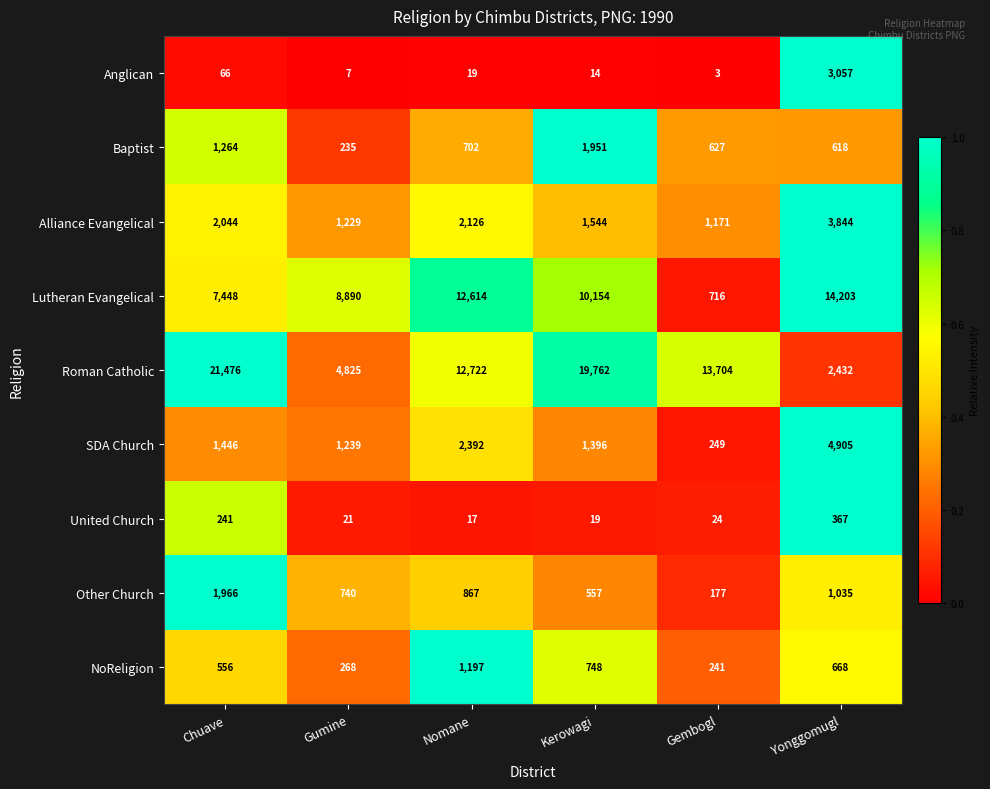

Is it true that Roman Catholic equals 21476 at Chuave?

True